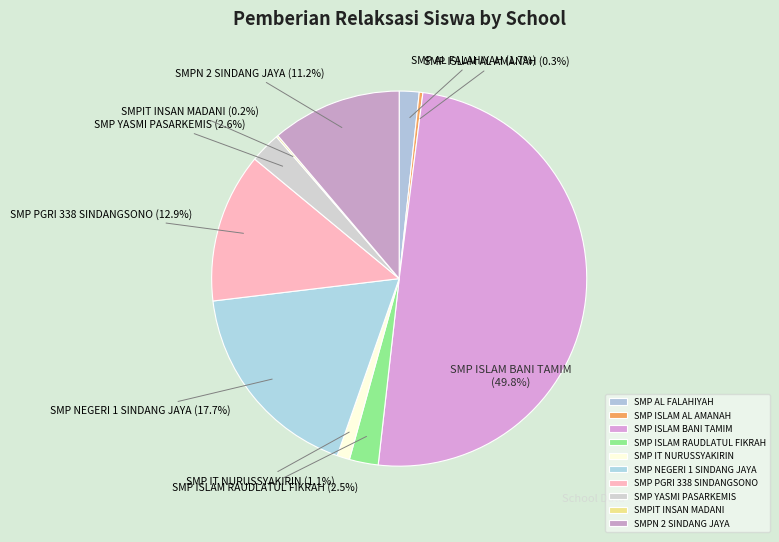

Between SMP ISLAM RAUDLATUL FIKRAH and SMPN 2 SINDANG JAYA, which is larger?

SMPN 2 SINDANG JAYA